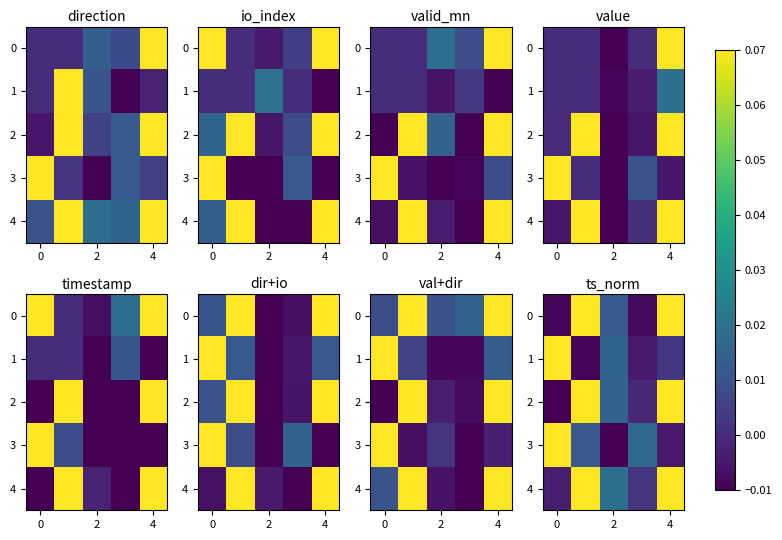

What is the average value of the row_2 series?

0.4